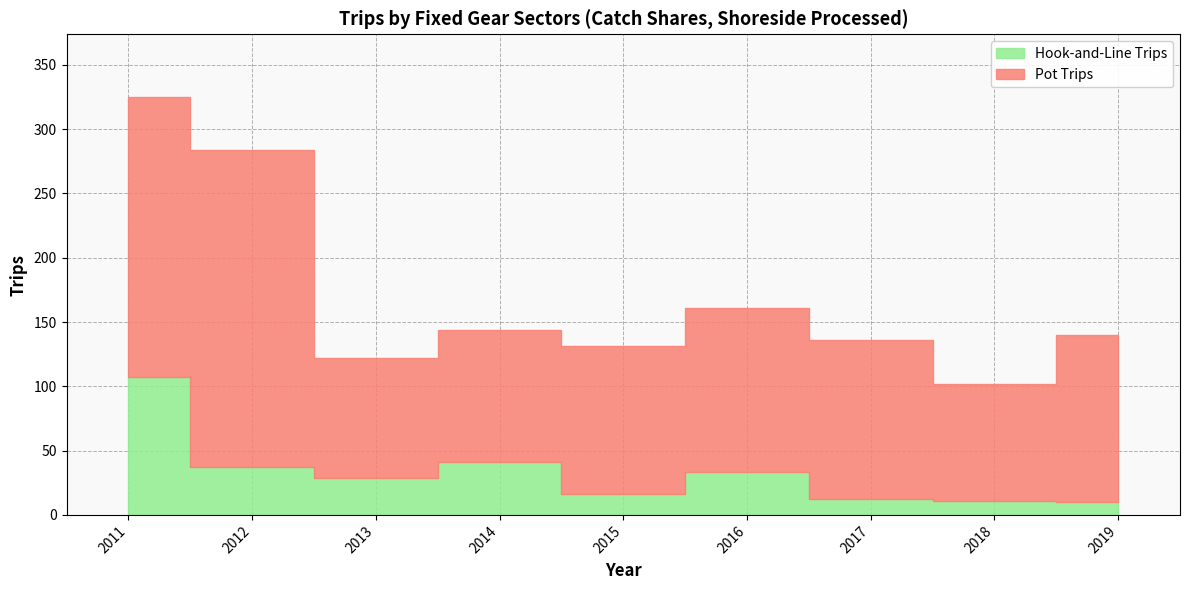

What is the difference between the Hook-and-Line Trips values at 2012 and 2013?

8